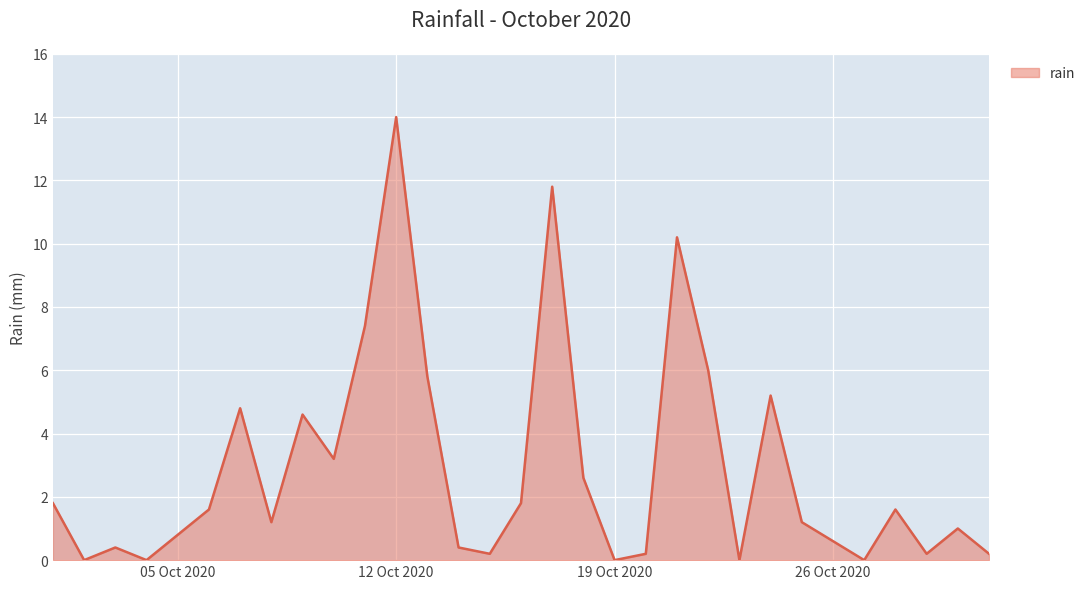

What is the difference between the maximum and minimum values?

14.0